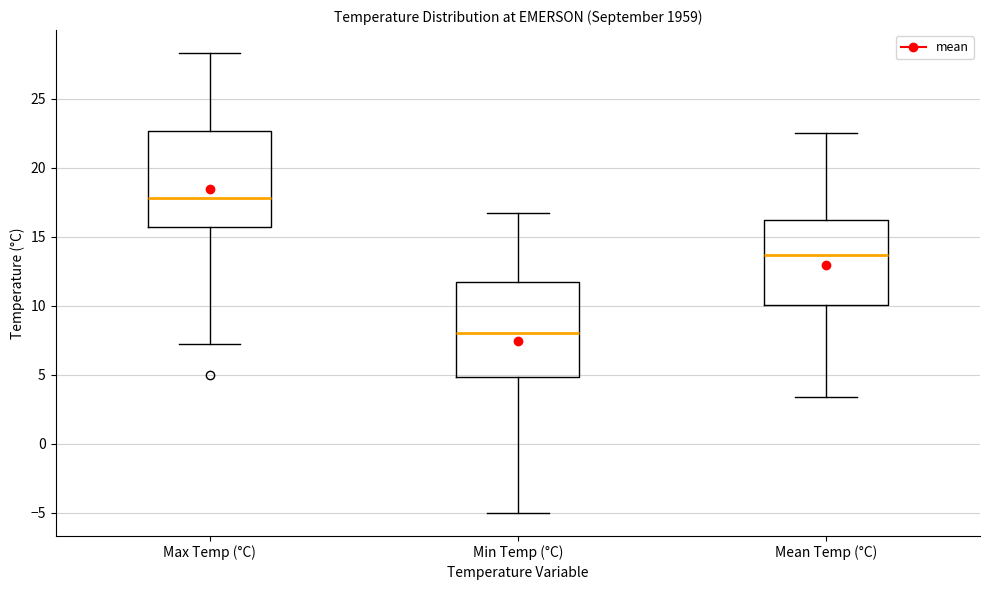

Reading left to right, read every box against the y-axis: the position of its median line, the range the box covers, and the ends of its whiskers. The values are not printed on the chart, so give them approximately, as read against the axis.

Max Temp (°C): median 18.0, box 15.5 to 22.5, whiskers 7.0 to 28.5
Min Temp (°C): median 8.0, box 5.0 to 11.5, whiskers -5.0 to 16.5
Mean Temp (°C): median 13.5, box 10.0 to 16.0, whiskers 3.5 to 22.5